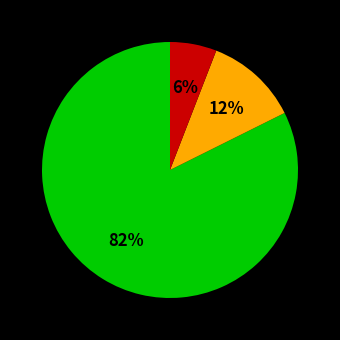

To the nearest percent, what is the difference between the largest and smallest slice percentages?

76%